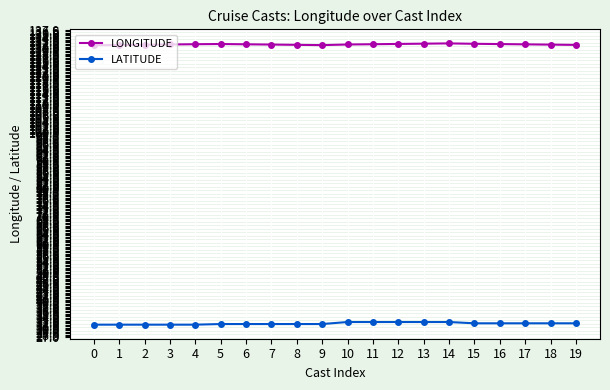

Is the value of LATITUDE at 1 greater than the value of LONGITUDE at 8?

No